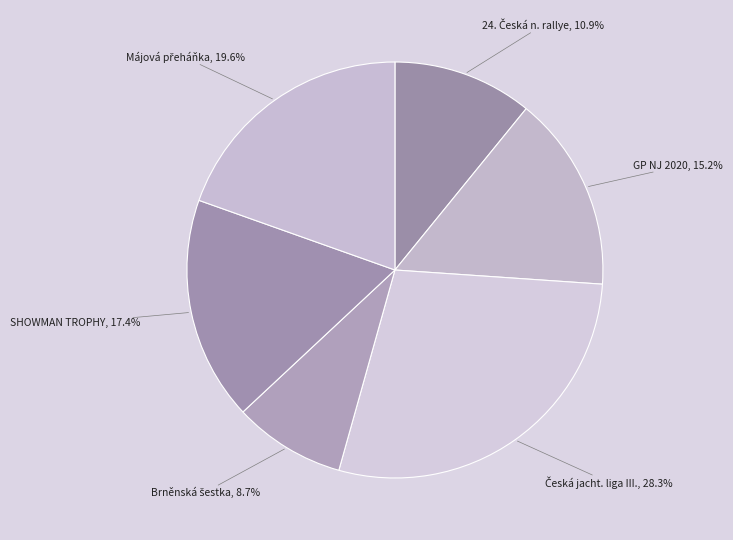

To the nearest percent, what is the difference between the largest and smallest slice percentages?

20%